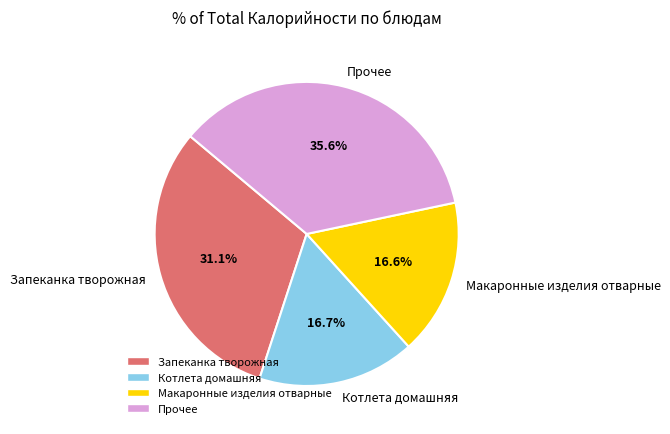

How many slices are in this pie chart?

4